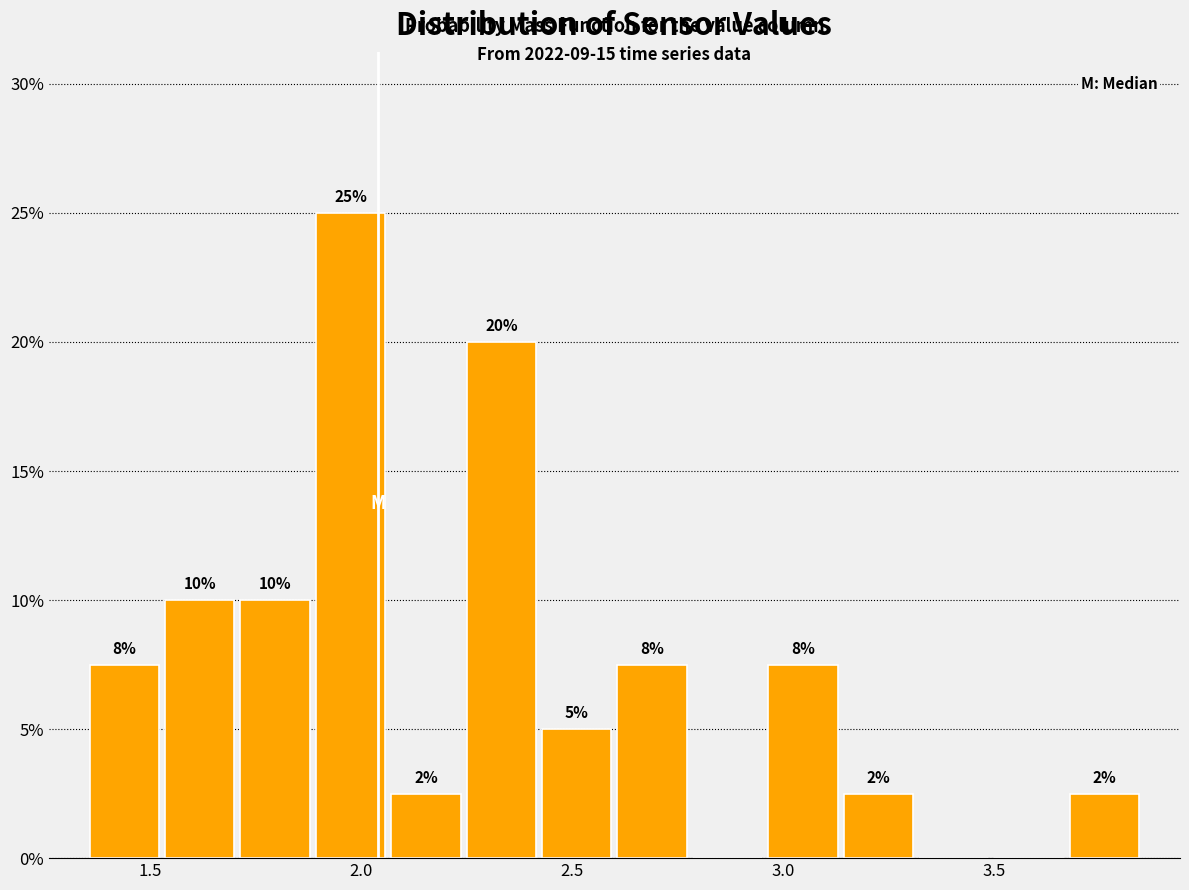

Around what value on the x-axis is the tallest bar? Give the approximate position of its centre, as read against the axis.

2.00